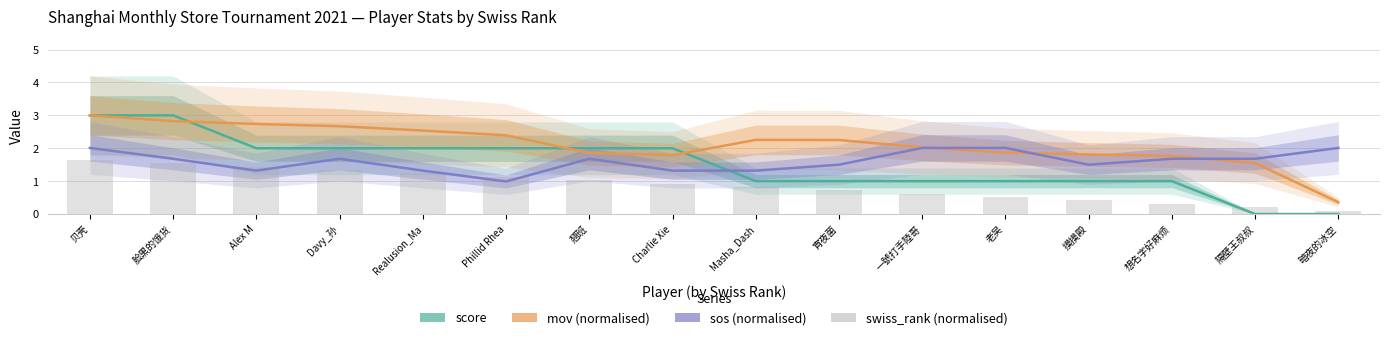

List the series in order of their peak value, lowest first.

swiss_rank (normalised), sos (normalised), score, mov (normalised)